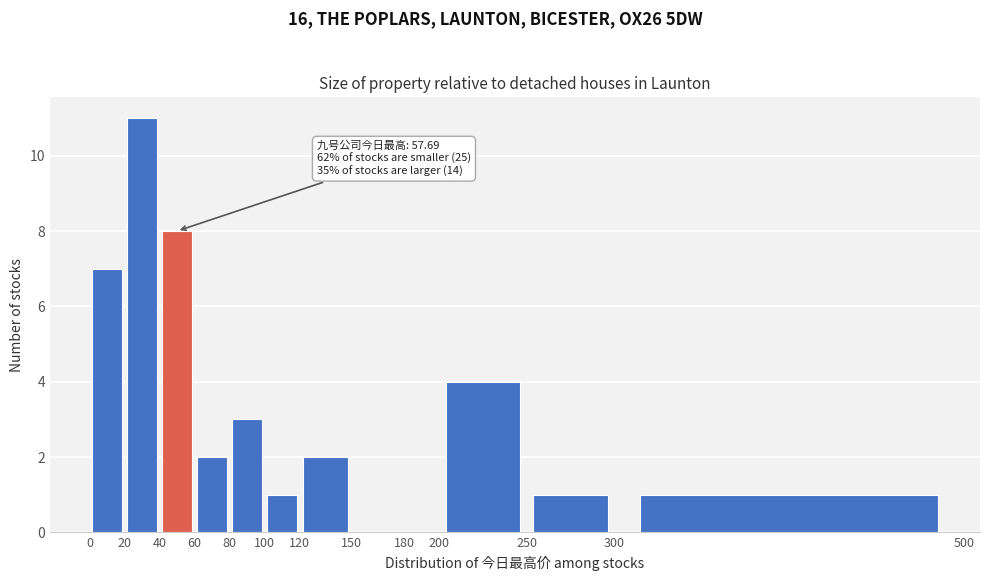

Which range on the x-axis has the tallest bar?

20 to 40